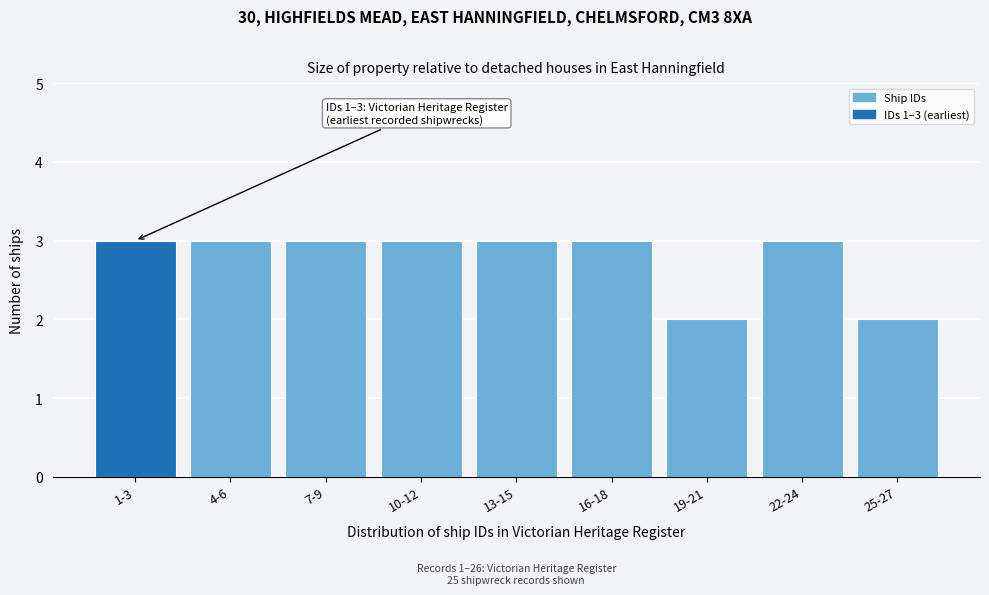

Reading left to right, extract all data points from this chart.

3	3	3	3	3	3	2	3	2